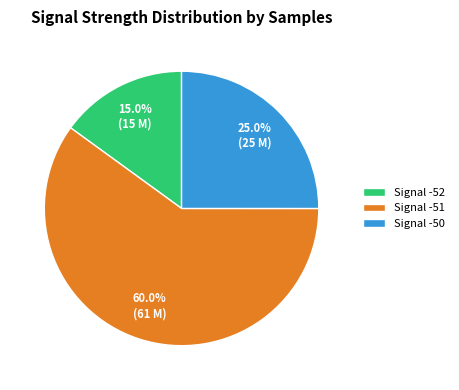

How much of the chart is everything except Signal -51?

40.0%